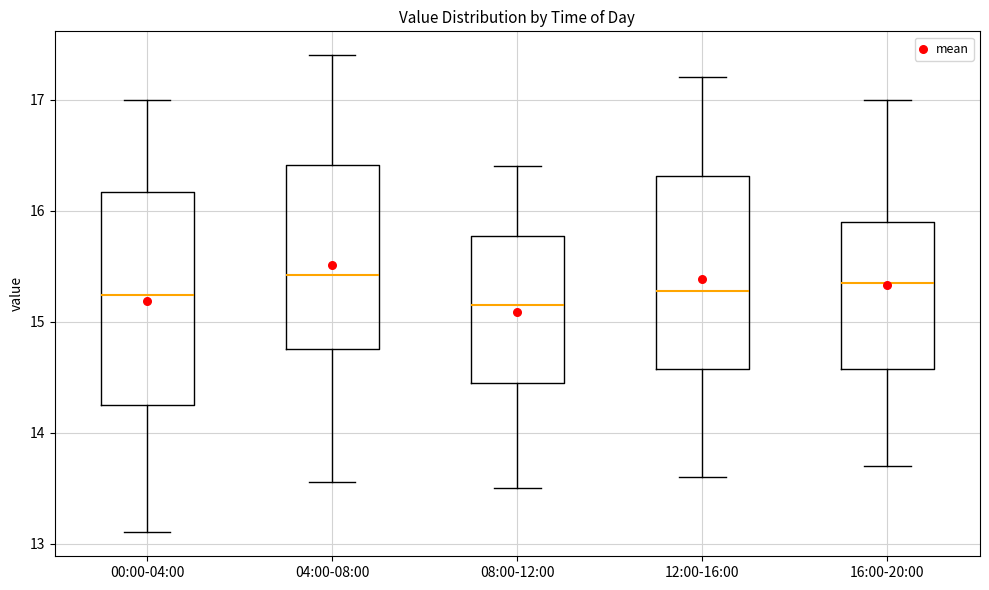

Reading left to right, read every box against the y-axis: the position of its median line, the range the box covers, and the ends of its whiskers. The values are not printed on the chart, so give them approximately, as read against the axis.

00:00-04:00: median 15.2, box 14.3 to 16.2, whiskers 13.1 to 17.0
04:00-08:00: median 15.4, box 14.8 to 16.4, whiskers 13.6 to 17.4
08:00-12:00: median 15.2, box 14.5 to 15.8, whiskers 13.5 to 16.4
12:00-16:00: median 15.3, box 14.6 to 16.3, whiskers 13.6 to 17.2
16:00-20:00: median 15.4, box 14.6 to 15.9, whiskers 13.7 to 17.0